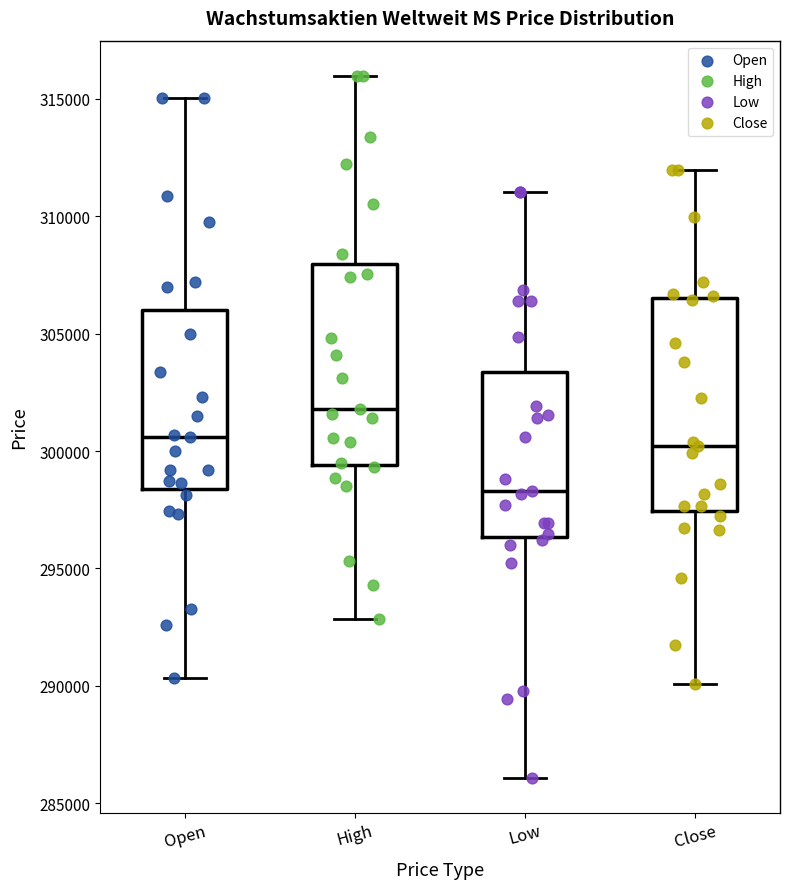

Where does the upper whisker of the box for High end on the y-axis? The values are not printed on the chart, so give them approximately, as read against the axis.

316000